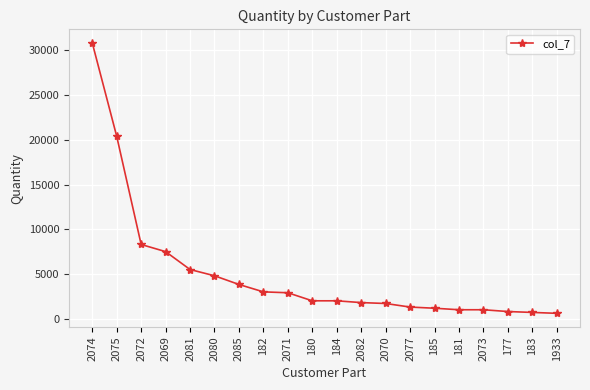

The chart shows a value of 7500 at 2069. True or false?

True